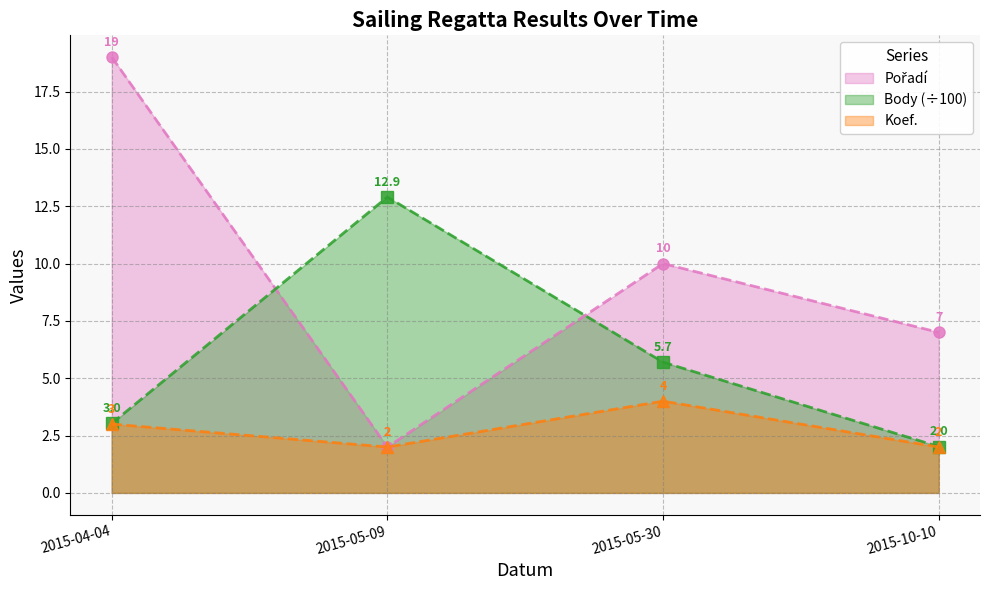

What is the difference between the highest and lowest values at 2015-10-10?

5.0